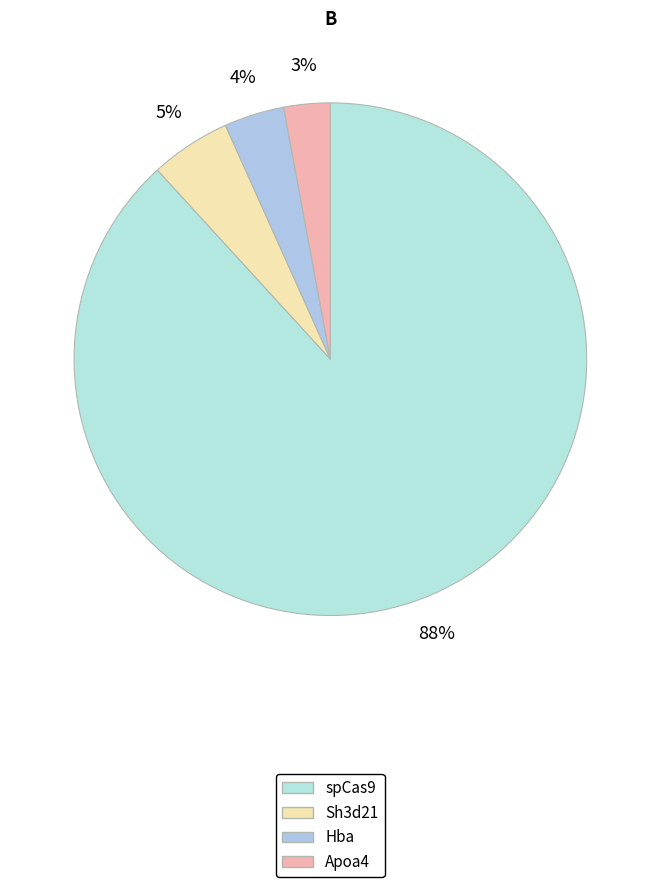

To the nearest percent, what is the difference between the largest and smallest slice percentages?

85%